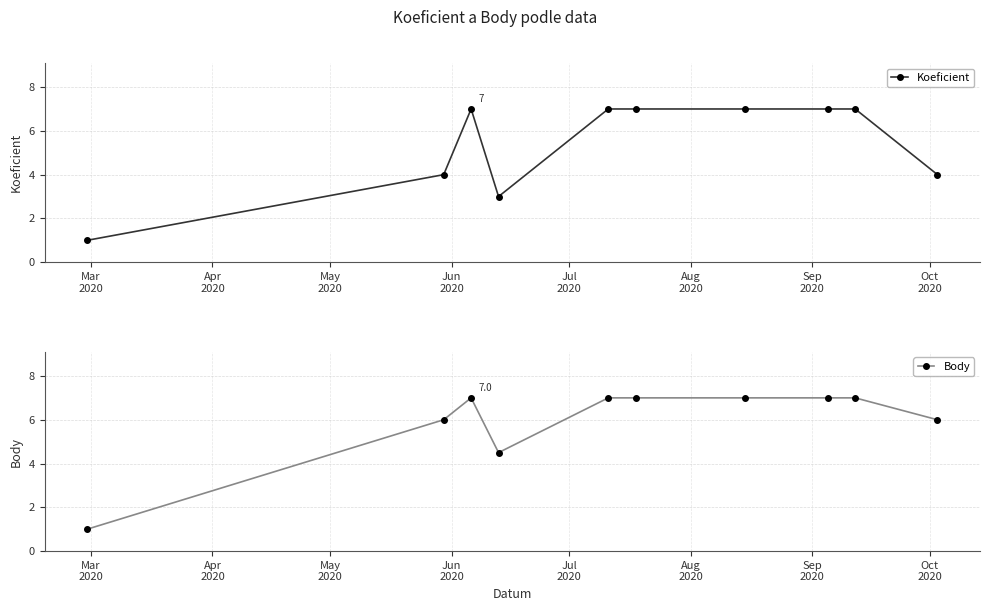

Count the number of categories in the chart.

10